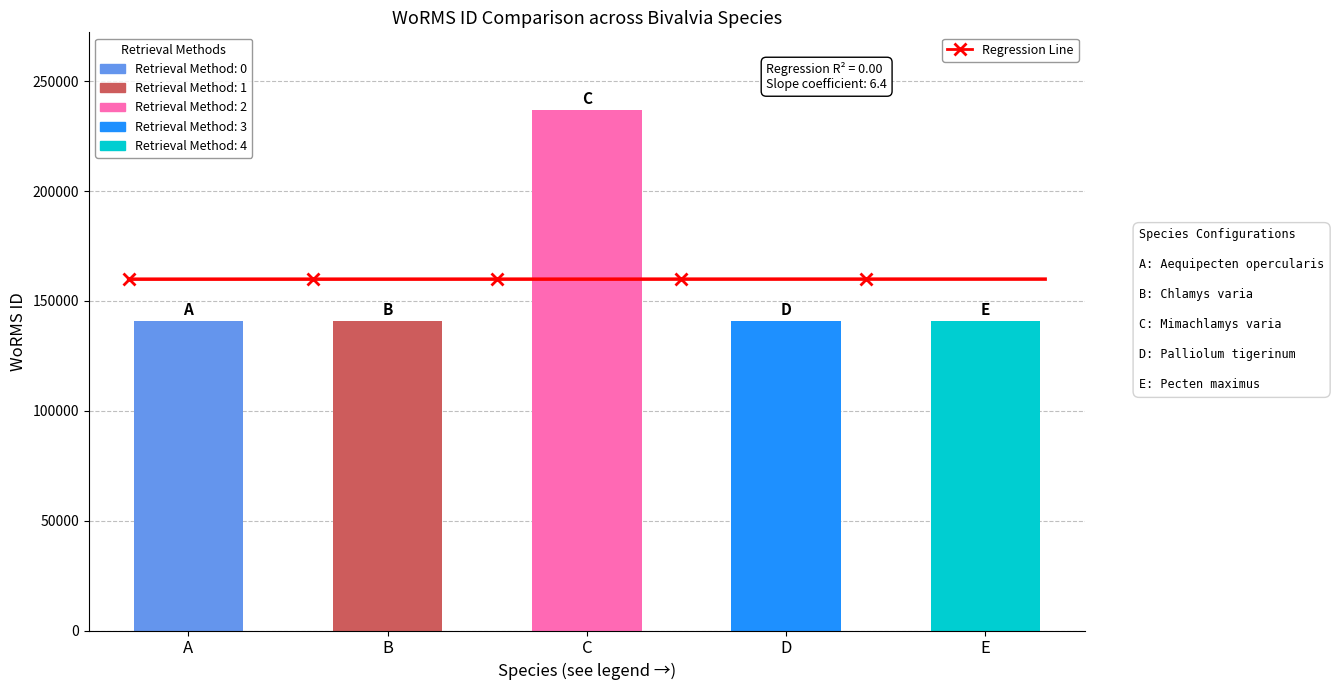

Approximately how many times larger is the value at D compared to B?

1.0